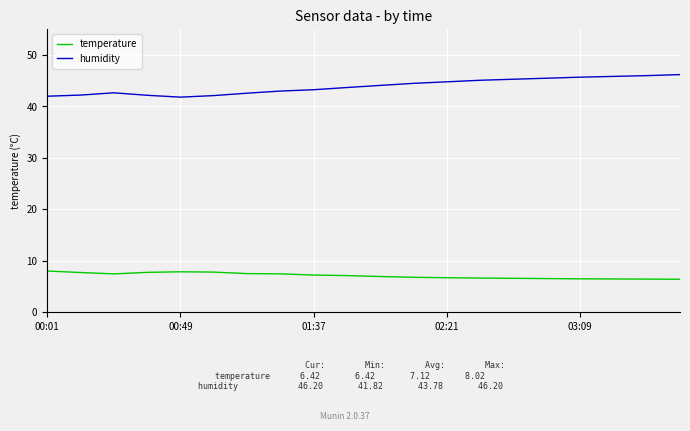

In temperature, how many points are higher than both neighbors (excluding endpoints)?

1